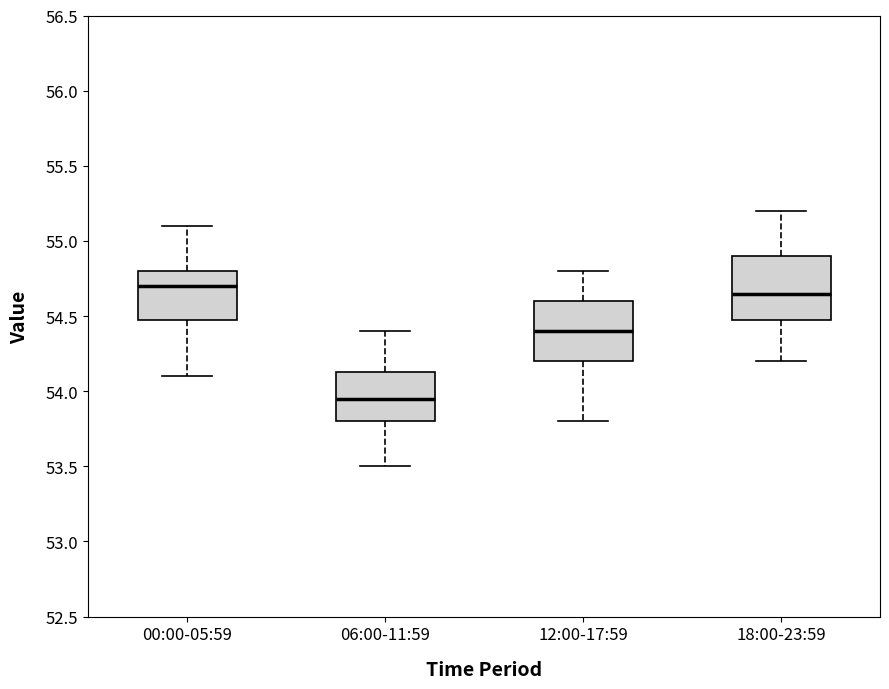

Where does the median line of the box for 06:00-11:59 sit on the y-axis? The values are not printed on the chart, so give them approximately, as read against the axis.

53.95